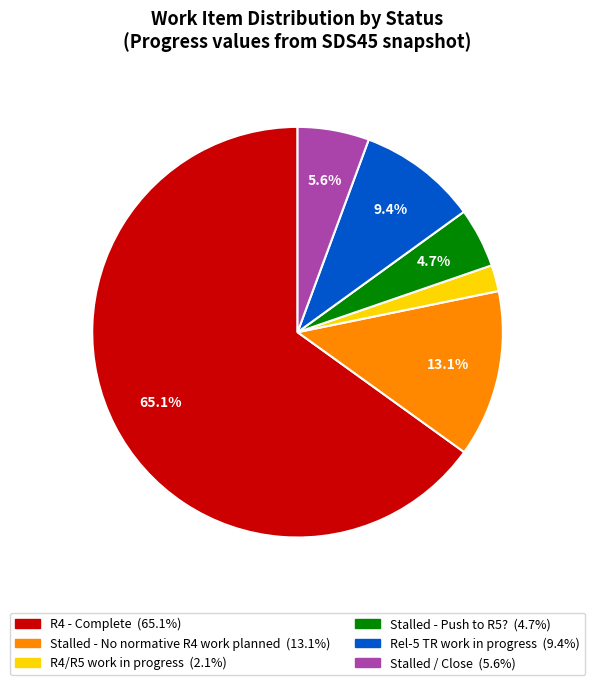

Which slice is the smallest?

R4/R5 work in progress